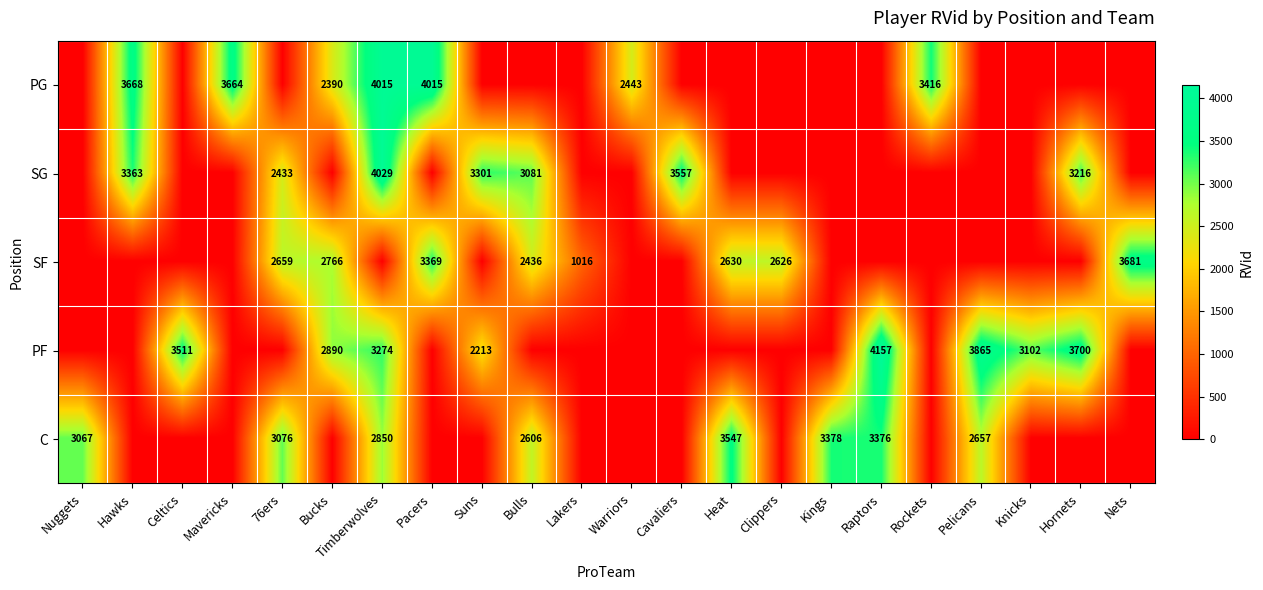

Is it true that PG equals 1796 at Rockets?

False